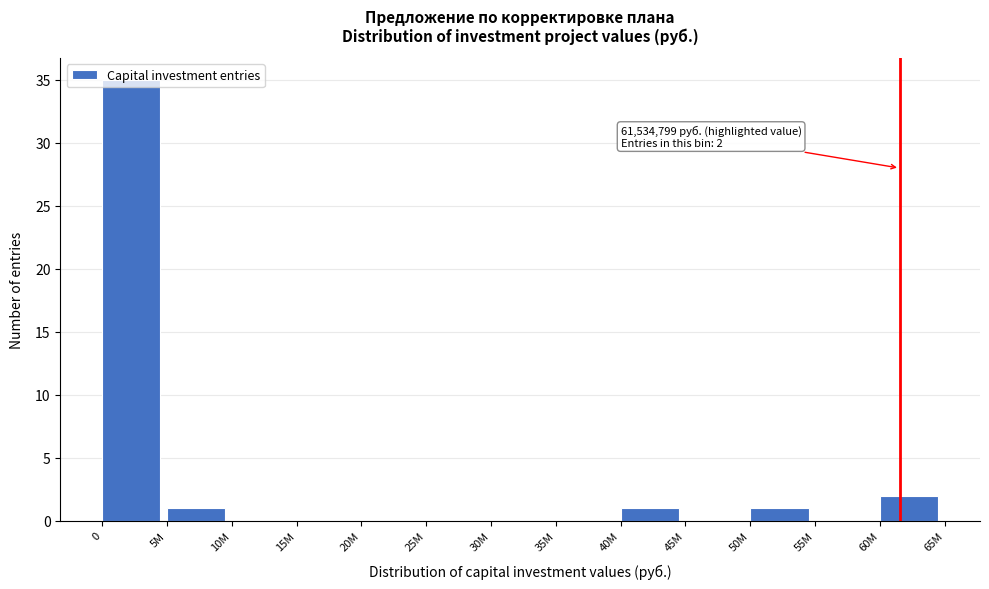

What is the change in value from 0 to 5M?

-34